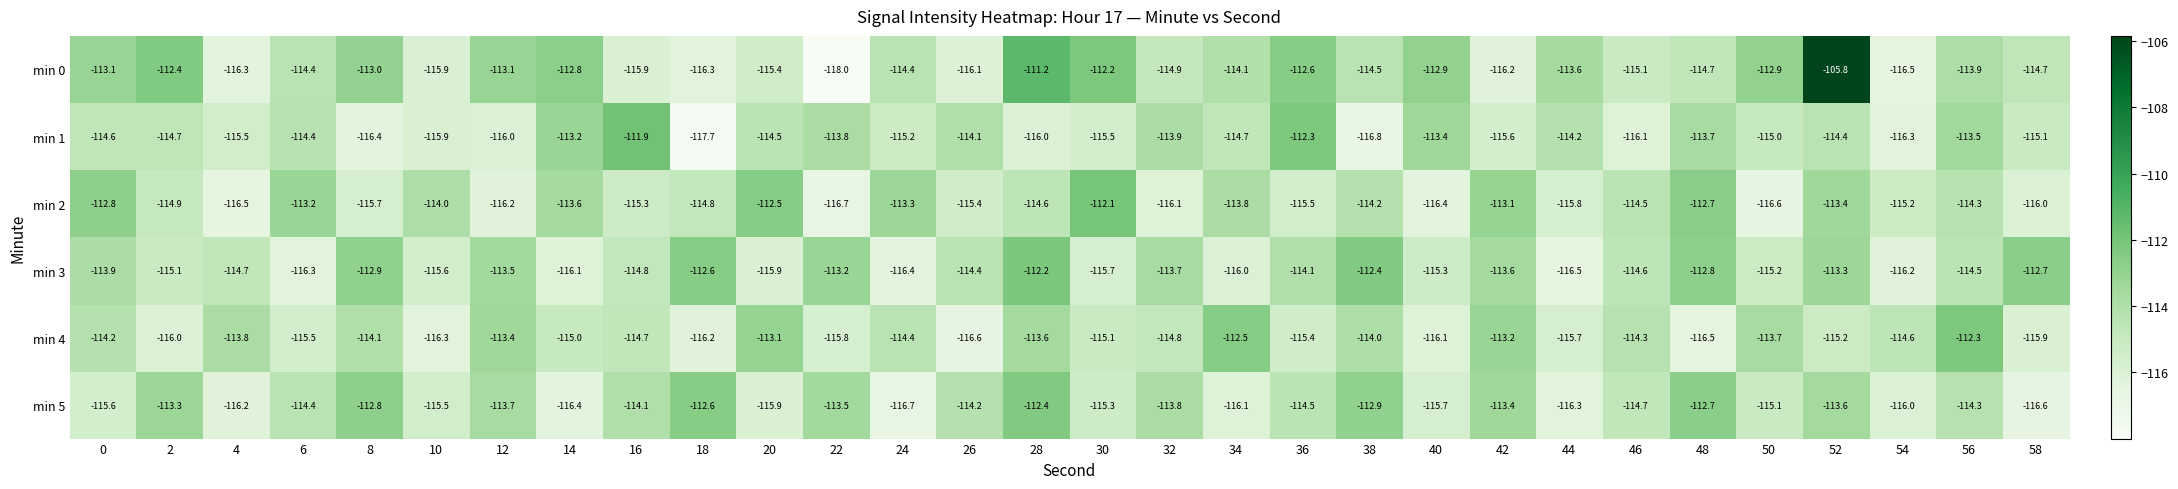

What is the approximate value of min 1 at 56?

-113.5